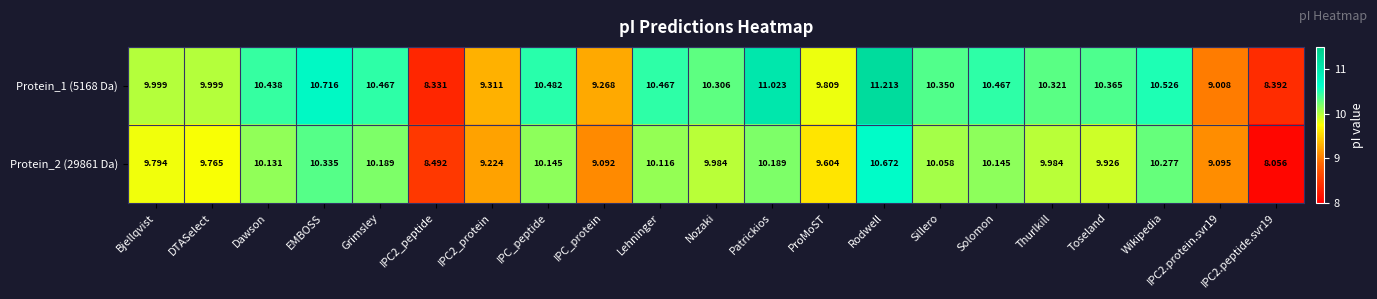

At which category does the chart reach its peak across all series?

Rodwell